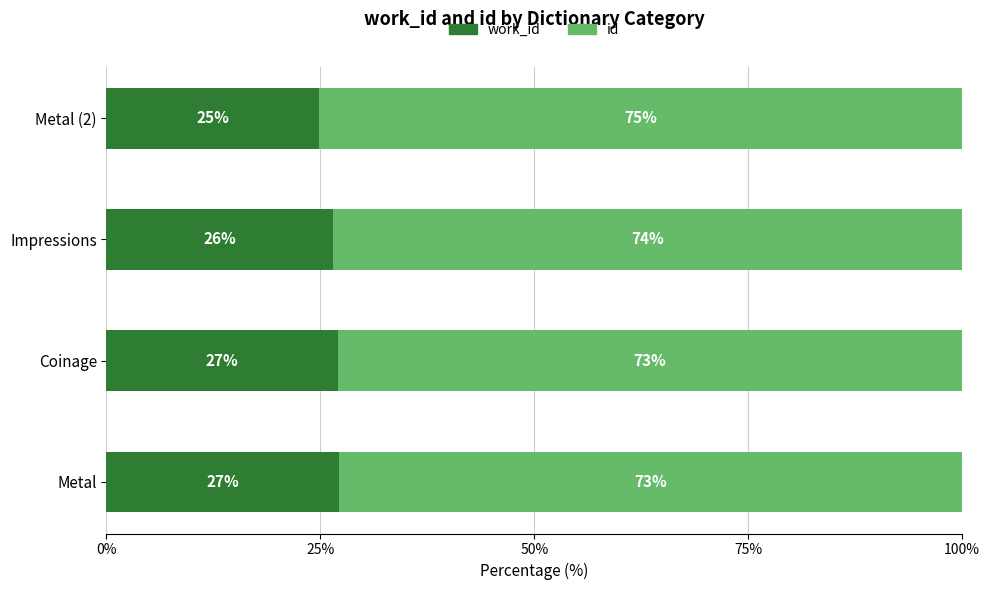

What is the total value across all series at Impressions?

100.0